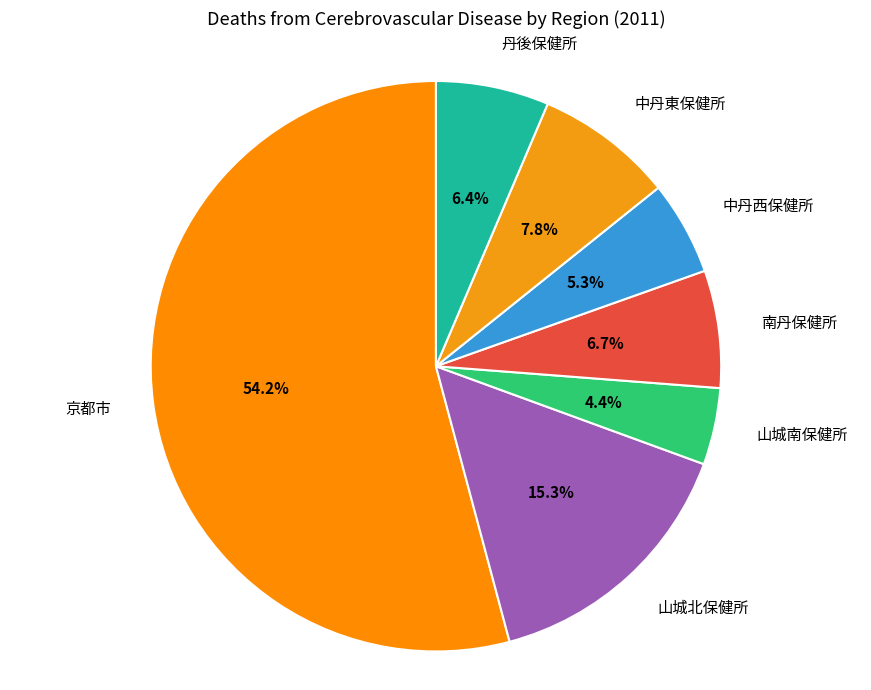

Combined, what portion of the pie is 京都市 and 山城南保健所?

58.5%